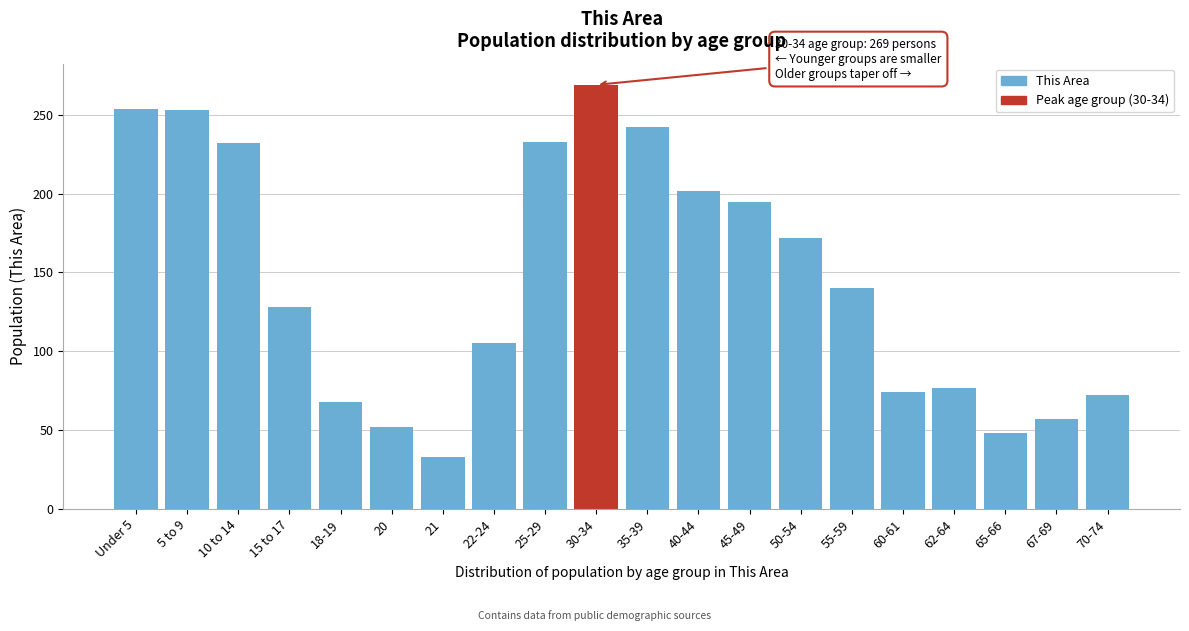

What is the approximate value at 25-29, to the nearest 10?

230